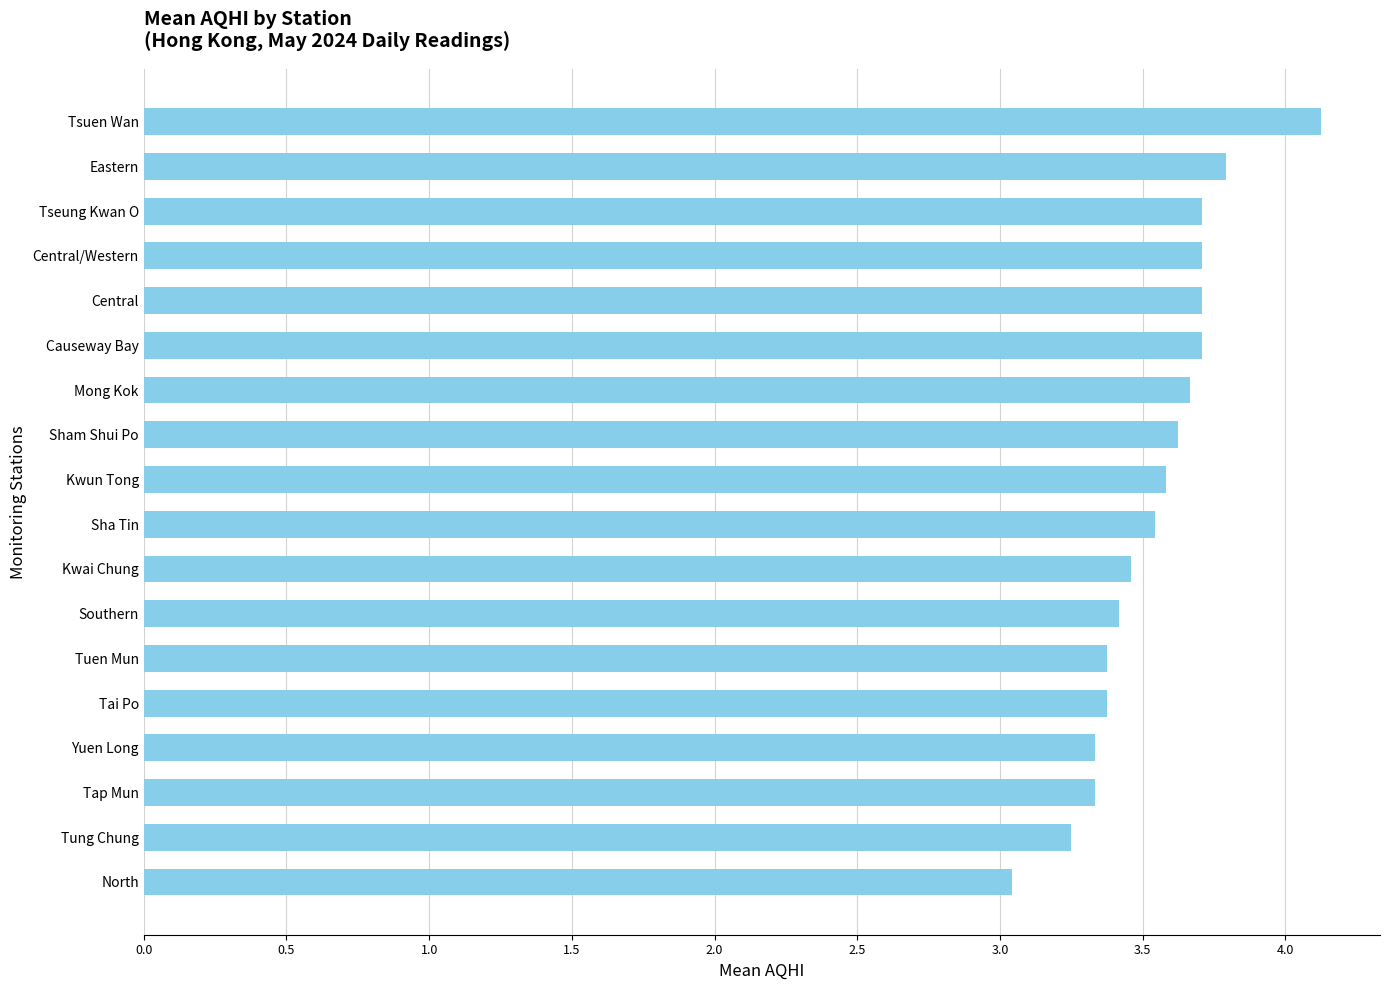

Which label corresponds to the smallest value in the chart?

North